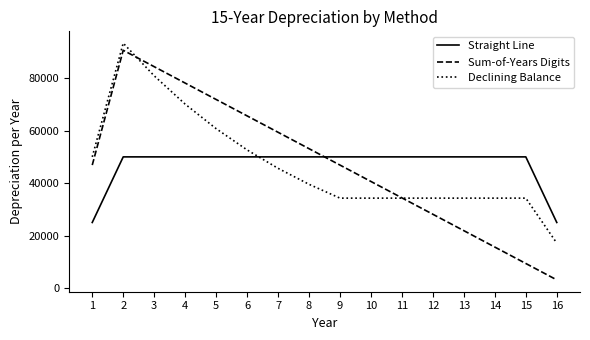

Which label corresponds to the largest value in the chart?

2